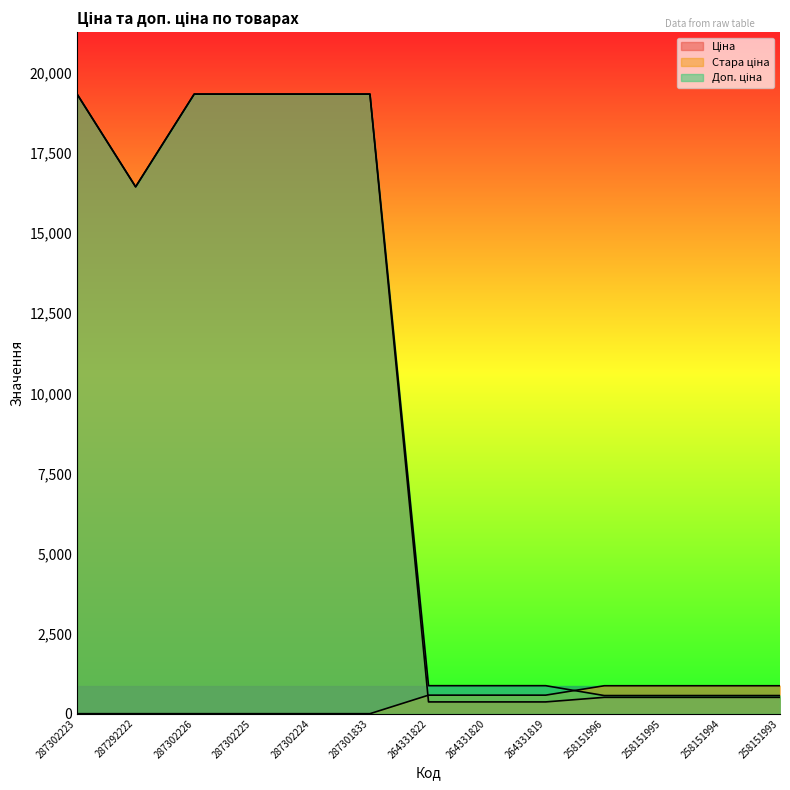

Which category has the lowest value across all series?

287302223